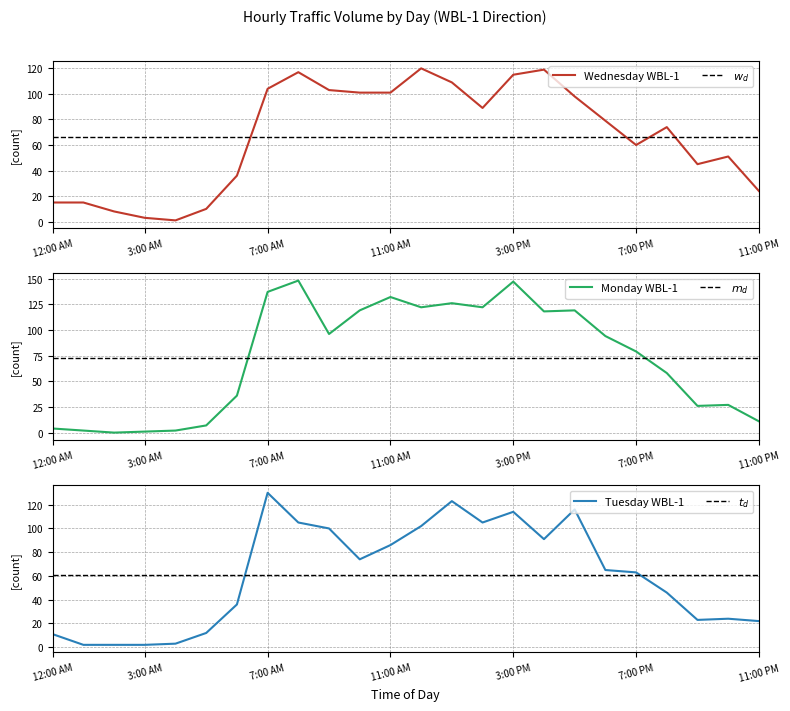

Where is the first local maximum for Monday (WBL-1)?

8:00 AM